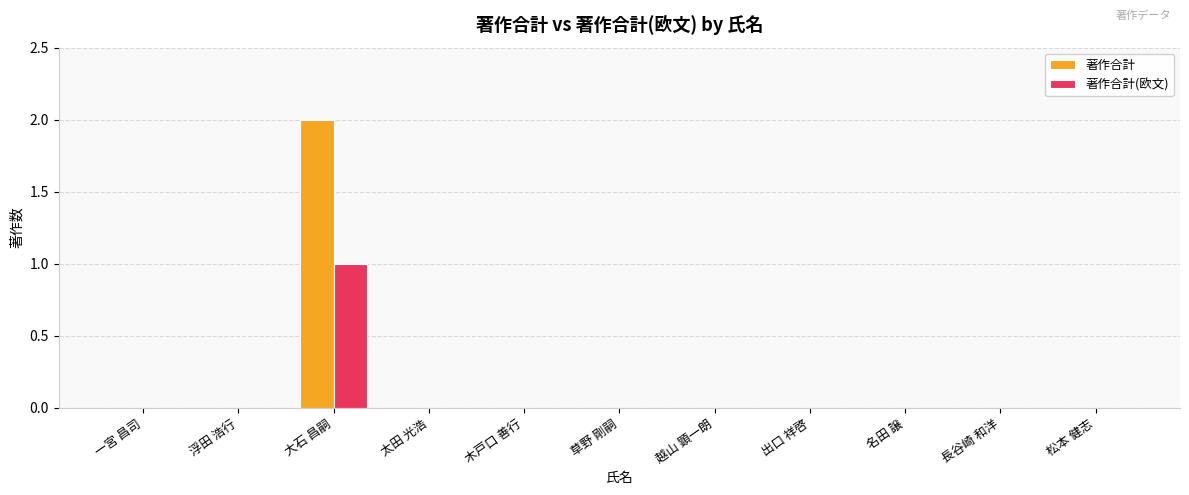

Reading right to left, extract all data points from this chart.

著作合計: 松本 健志=0	長谷崎 和洋=0	名田 譲=0	出口 祥啓=0	越山 顕一朗=0	草野 剛嗣=0	木戸口 善行=0	太田 光浩=0	大石 昌嗣=2	浮田 浩行=0	一宮 昌司=0
著作合計(欧文): 松本 健志=0	長谷崎 和洋=0	名田 譲=0	出口 祥啓=0	越山 顕一朗=0	草野 剛嗣=0	木戸口 善行=0	太田 光浩=0	大石 昌嗣=1	浮田 浩行=0	一宮 昌司=0